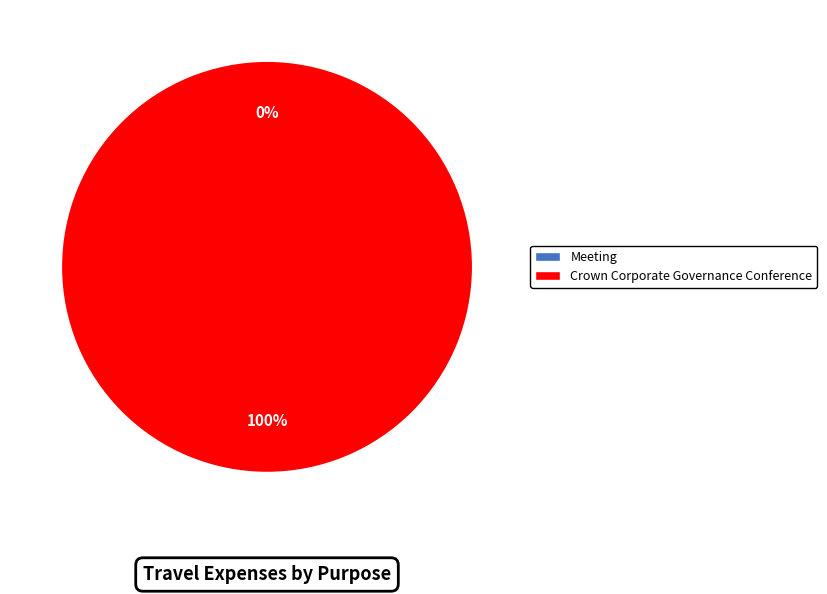

To the nearest percent, what portion does Crown Corporate Governance Conference represent?

100%